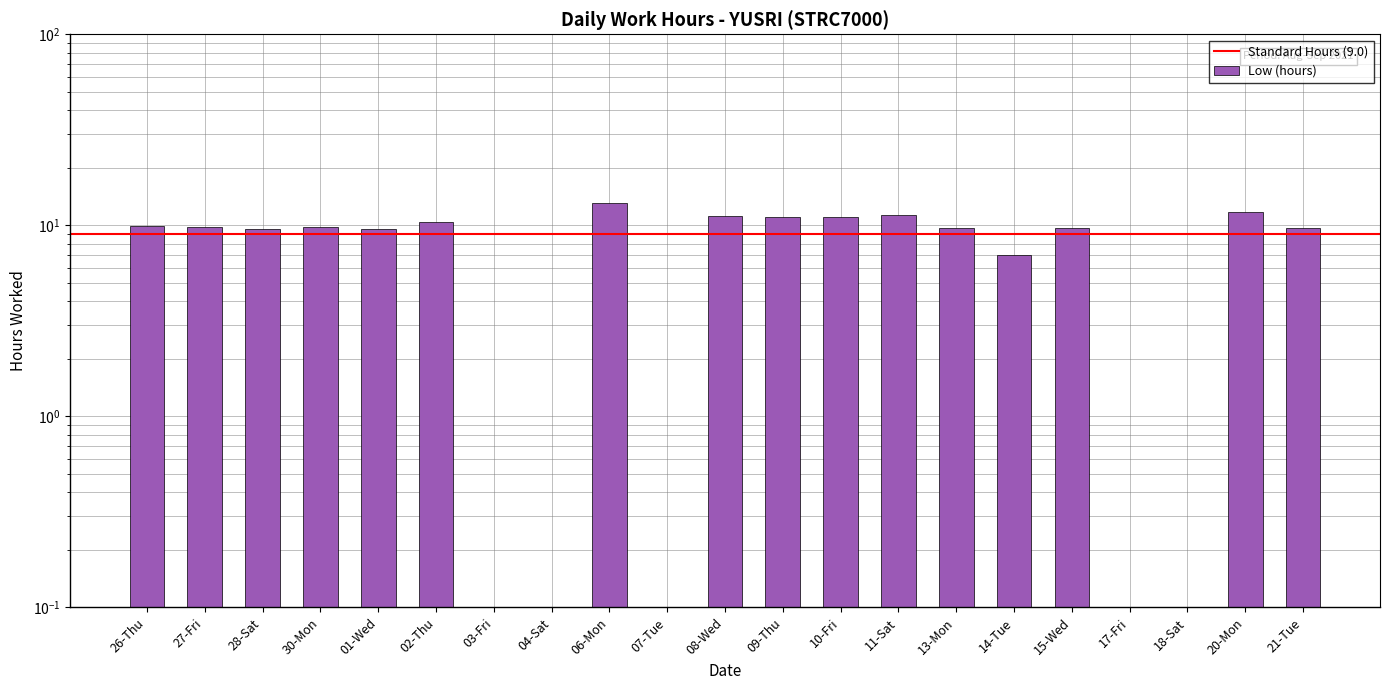

Count the number of data series in this chart.

1